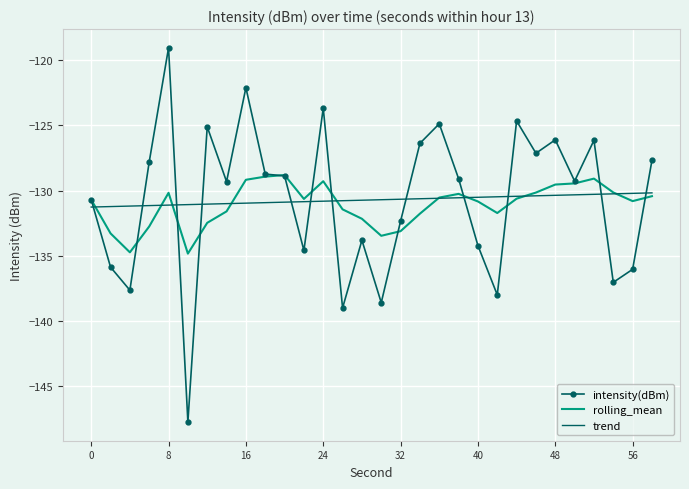

Which series has the largest range (max minus min)?

intensity(dBm)